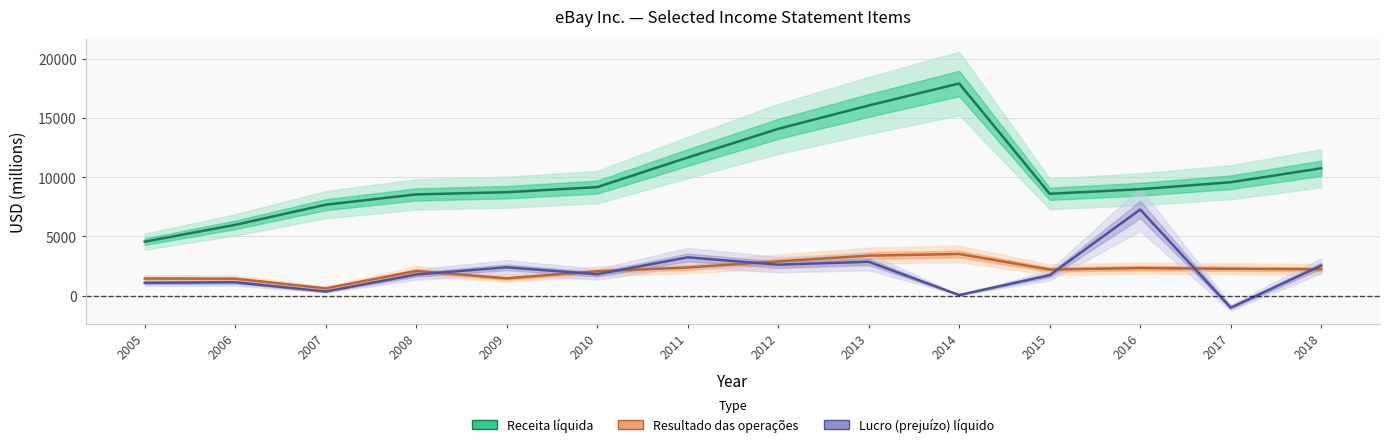

What is the difference between the maximum and second lowest values in the Resultado das operações series?

2091